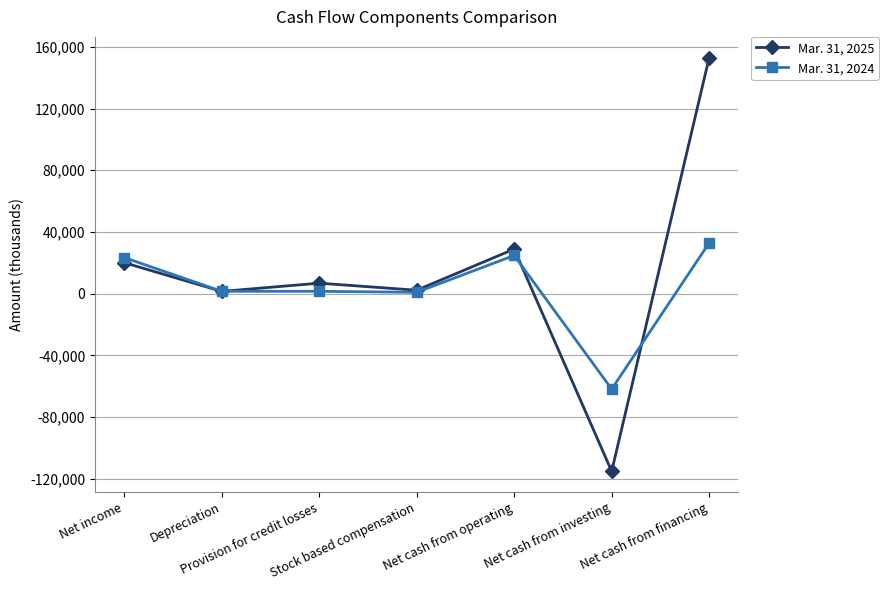

Between Net income and Net cash from operating, which series saw the biggest shift?

Mar. 31, 2025